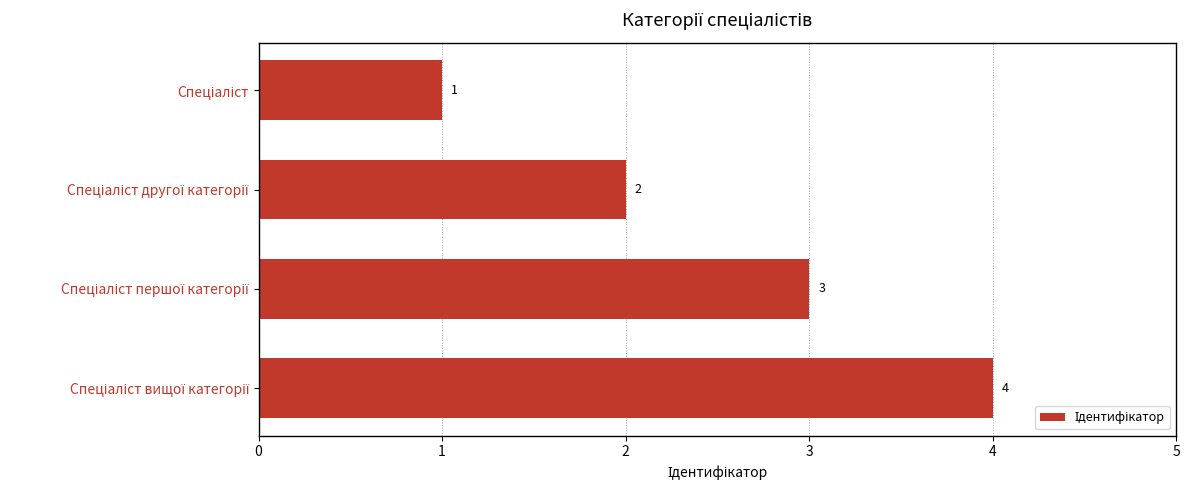

What is the value of the 1st bar from the top?

1